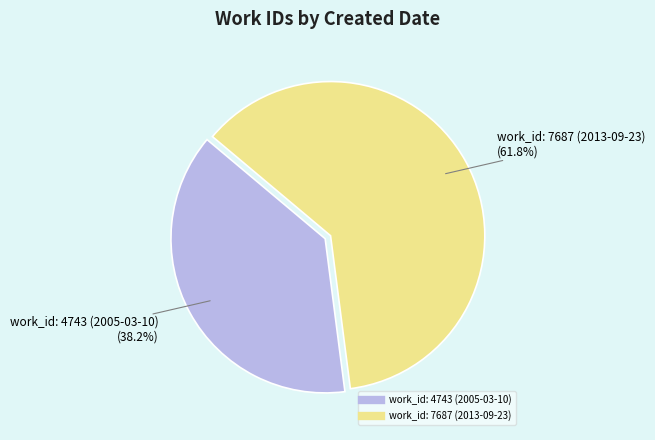

Is there a majority slice in this chart?

Yes